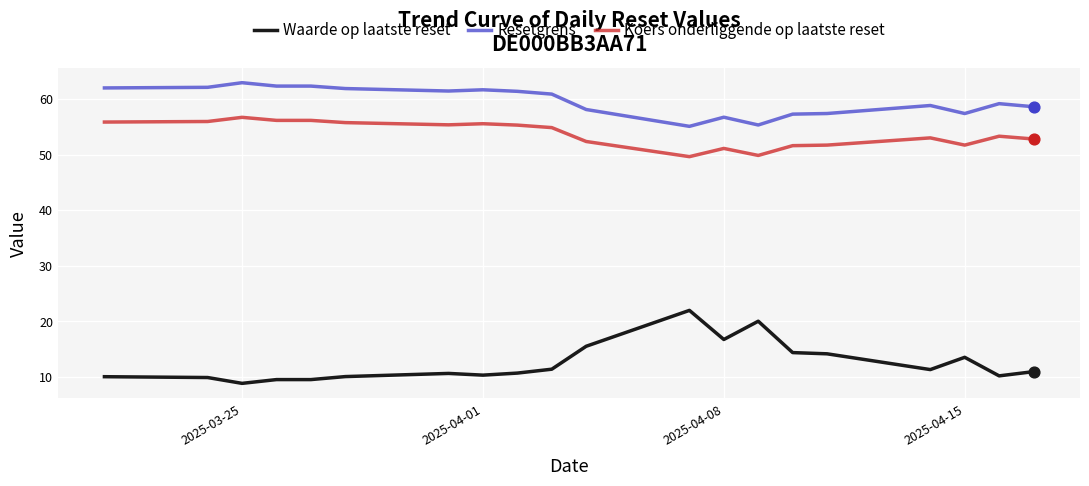

Which series has the largest total across all categories?

Resetgrens